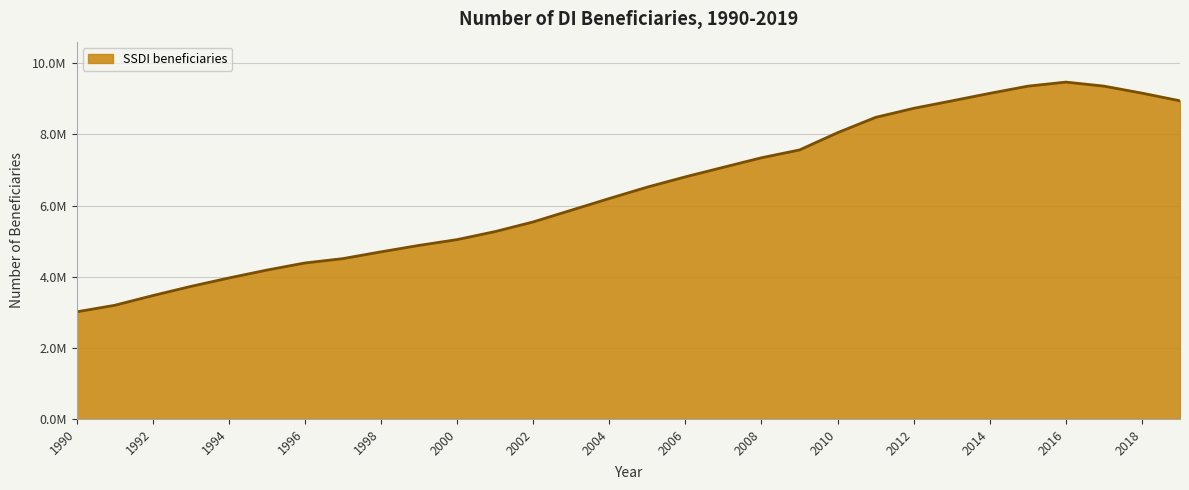

List the labels in order of value, smallest first.

1990, 1991, 1992, 1993, 1994, 1995, 1996, 1997, 1998, 1999, 2000, 2001, 2002, 2003, 2004, 2005, 2006, 2007, 2008, 2009, 2010, 2011, 2012, 2013, 2019, 2014, 2018, 2015, 2017, 2016